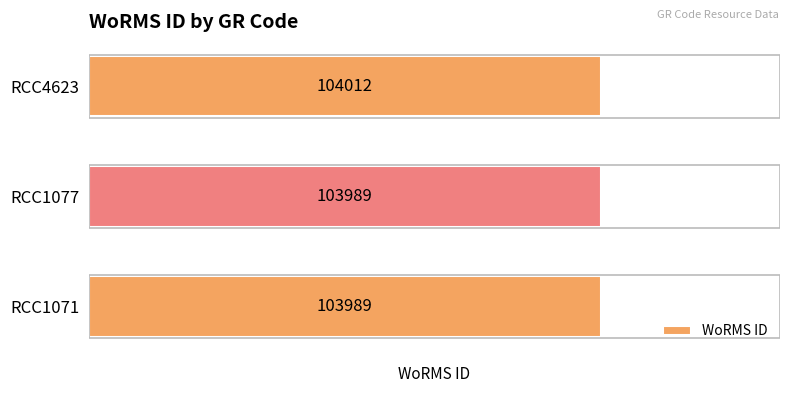

What is the maximum value shown in the chart?

104012